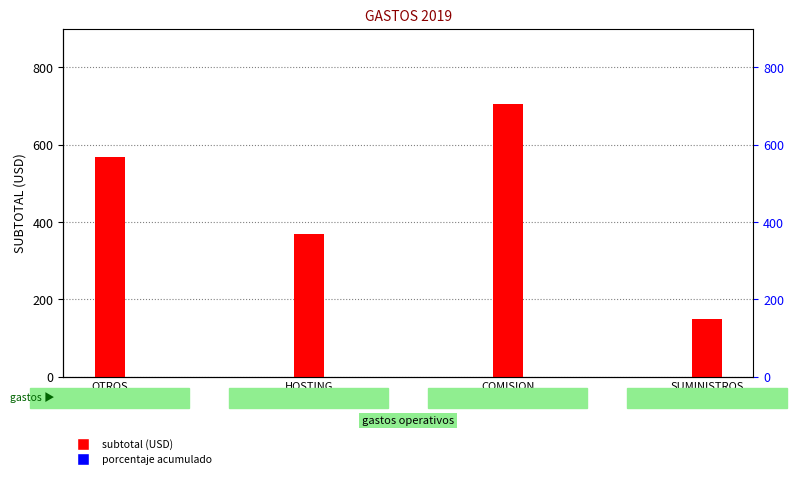

Reading left to right, extract all data points from this chart.

568.6	368.4	704.4	150.0